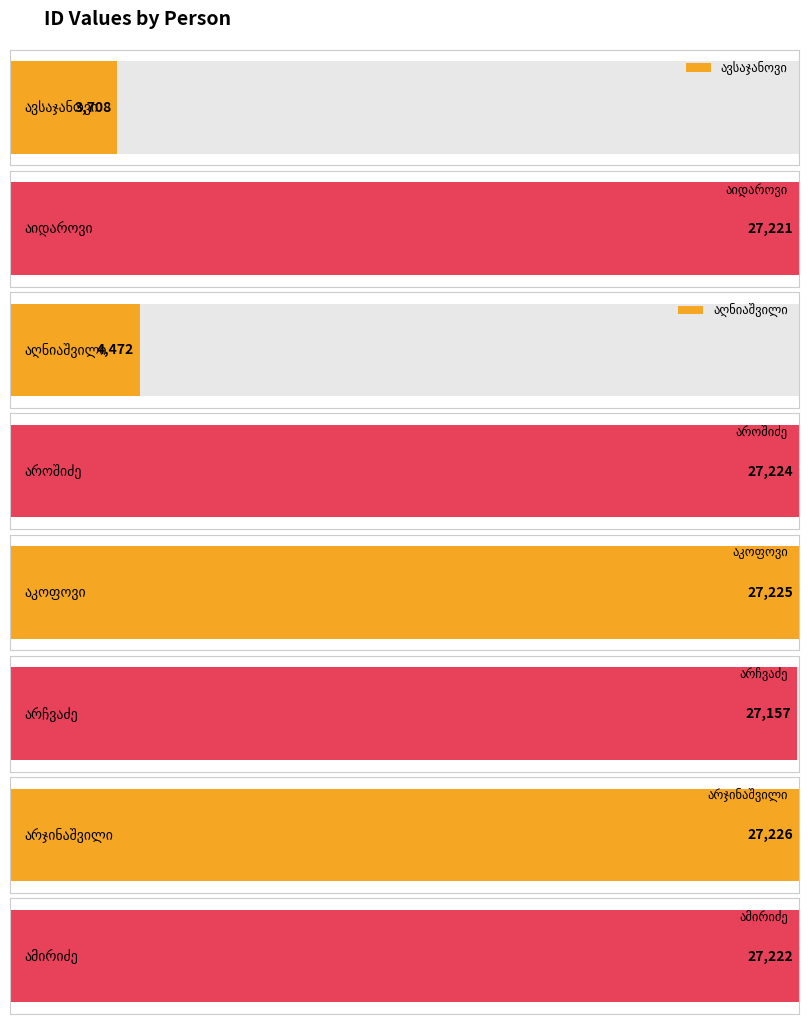

What is the average value?

21432